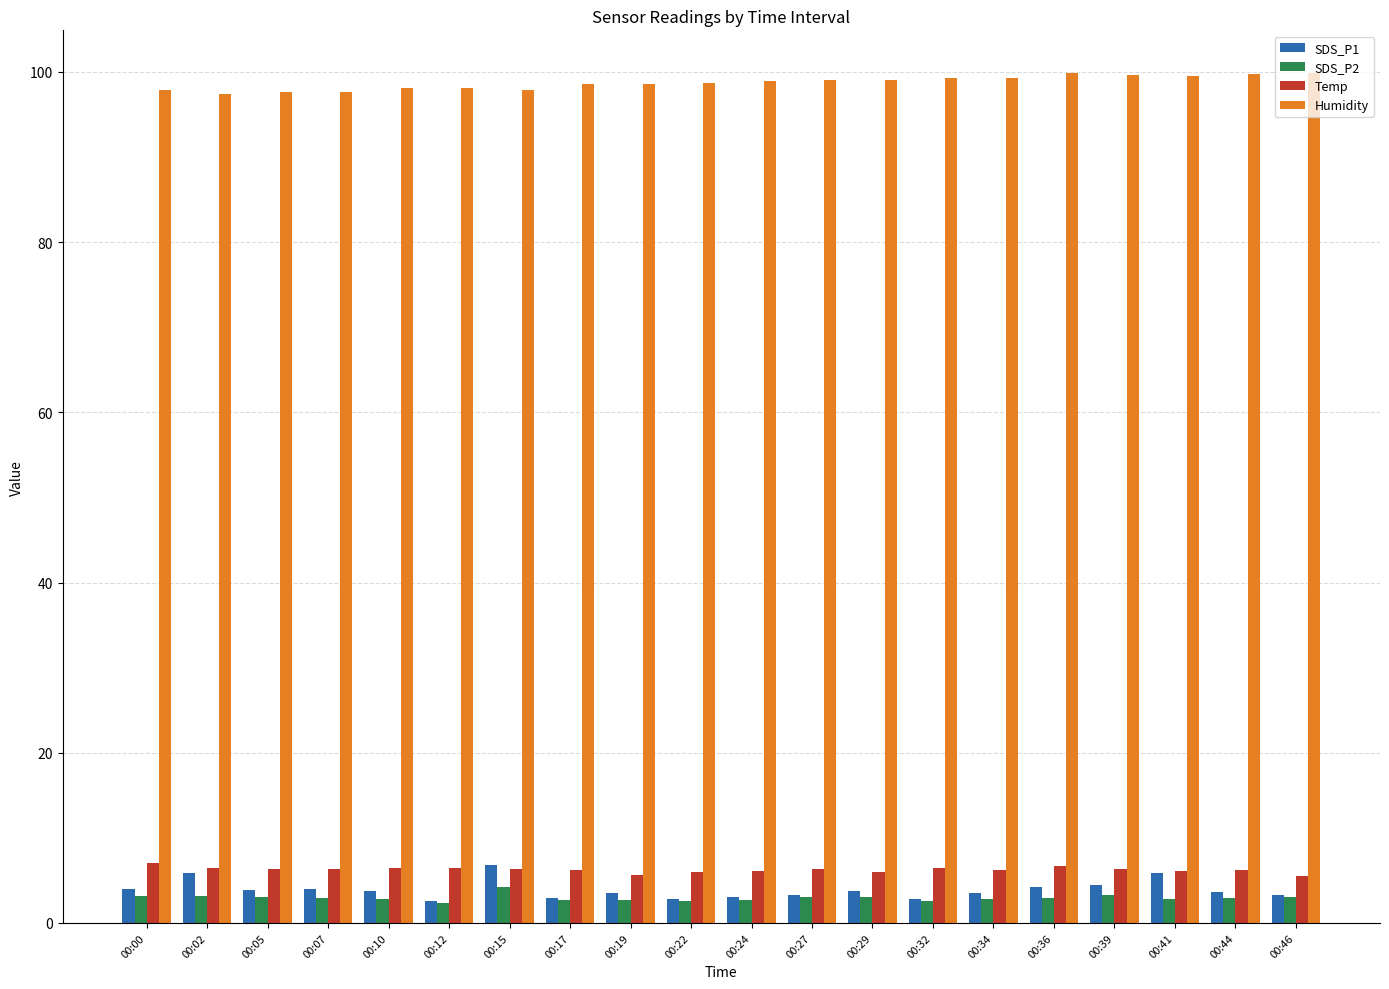

At which label does SDS_P1 first exceed 3?

00:00